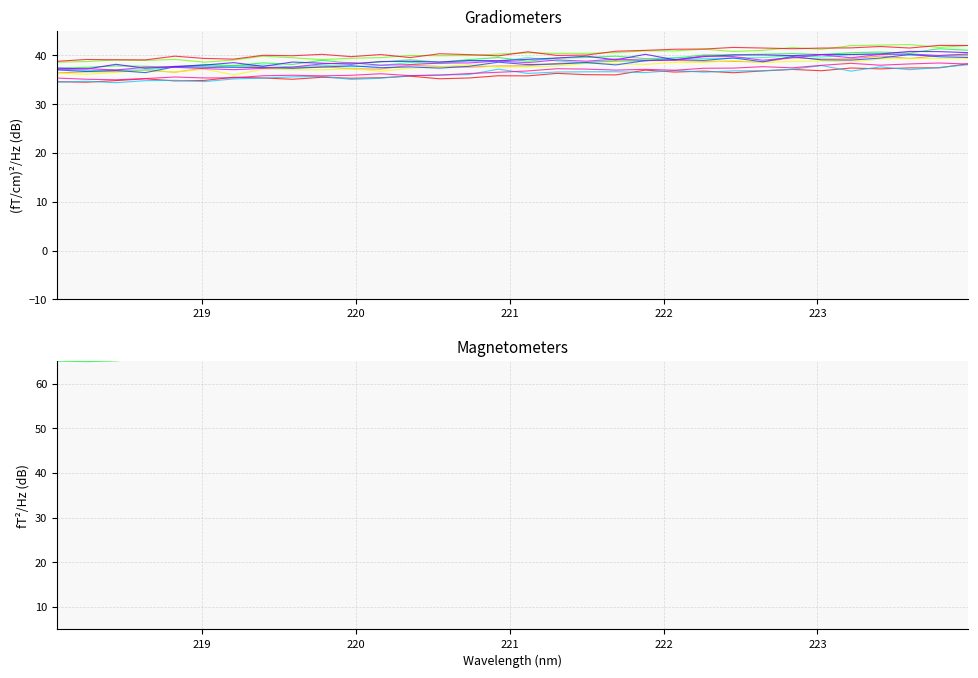

Rank the categories by value from highest to lowest.

223.5987, 223.7895, 223.408, 223.9802, 223.2172, 223.0264, 222.8355, 222.4538, 222.6447, 222.263, 222.0721, 221.8812, 221.6902, 221.3083, 221.1174, 220.9264, 221.4993, 220.7354, 220.5444, 220.3533, 220.1623, 219.9712, 219.7801, 219.3979, 219.589, 218.8244, 218.2508, 219.0156, 219.2067, 218.6332, 218.442, 218.0596